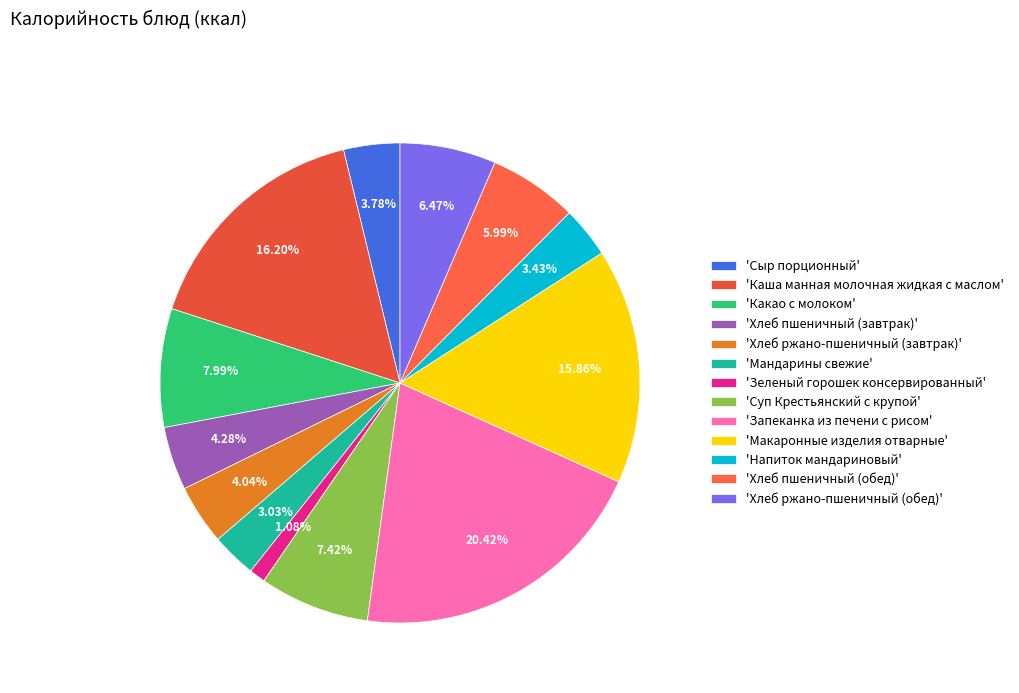

What is the largest slice in the pie chart?

'Запеканка из печени с рисом'